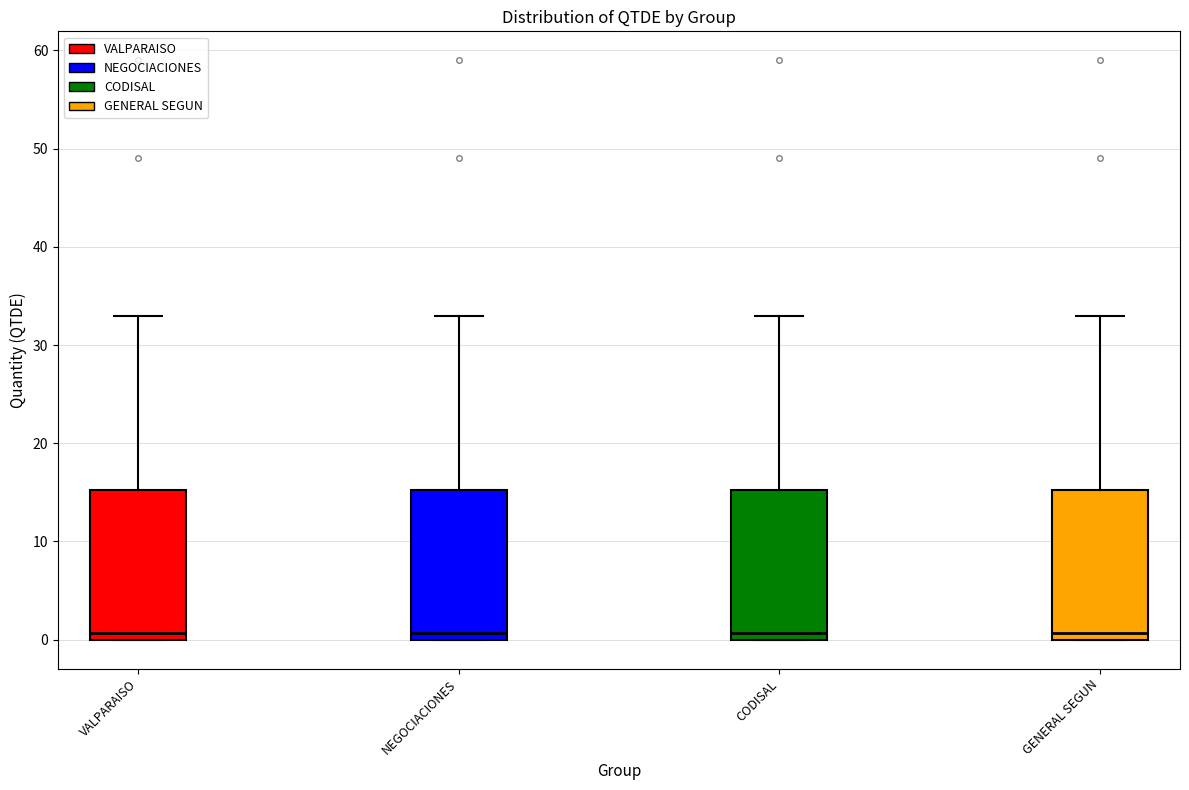

Where does the median line of the box for VALPARAISO sit on the y-axis? The values are not printed on the chart, so give them approximately, as read against the axis.

1